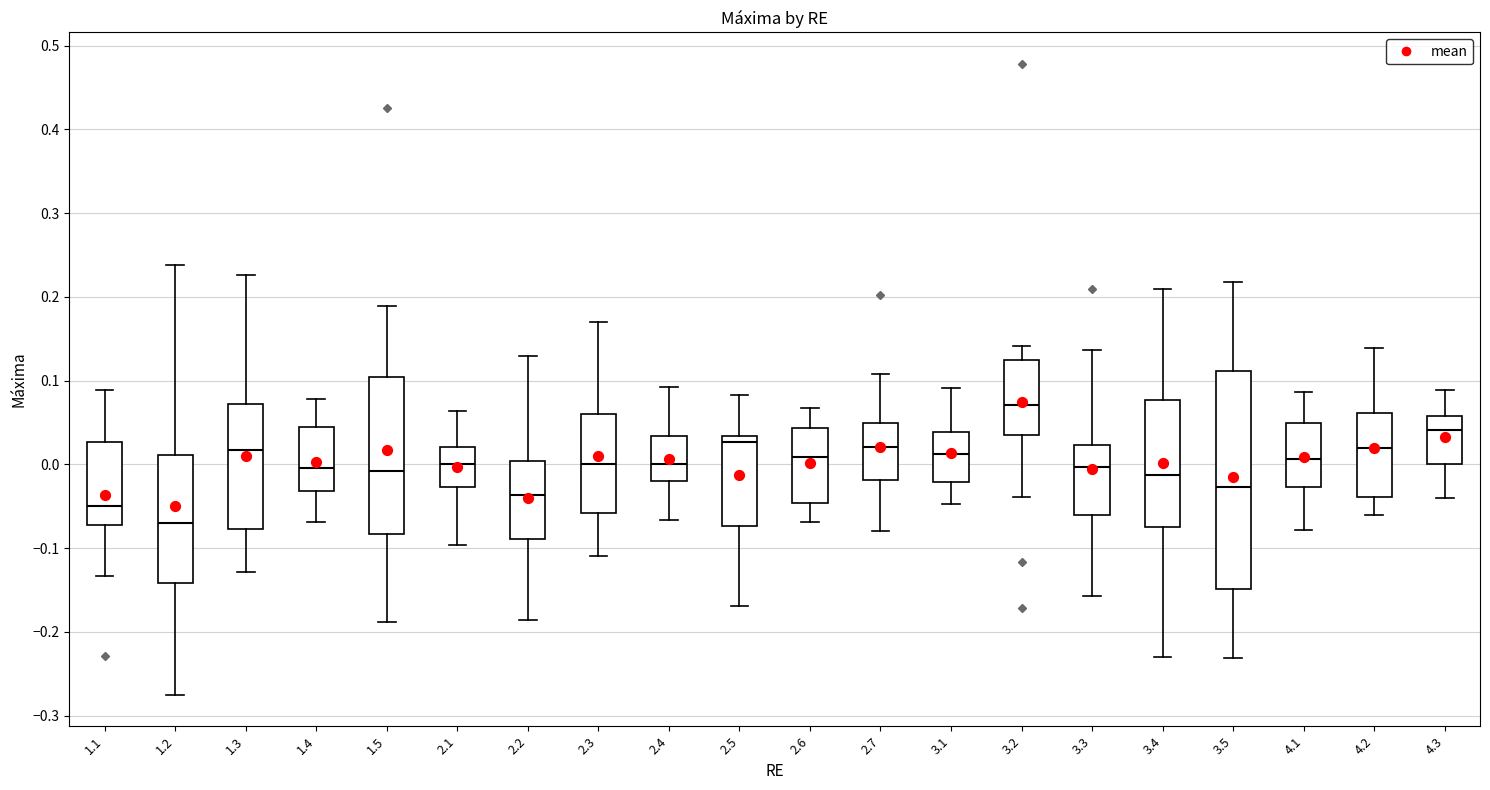

Reading left to right, transcribe this box plot: for each box, give where its median line is, the range the box spans, and where its two whiskers end, as read against the y-axis. The values are not printed on the chart, so give them approximately, as read against the axis.

1.1: median -0.05, box -0.07 to 0.03, whiskers -0.13 to 0.09
1.2: median -0.07, box -0.14 to 0.01, whiskers -0.27 to 0.24
1.3: median 0.02, box -0.08 to 0.07, whiskers -0.13 to 0.23
1.4: median 0.00, box -0.03 to 0.04, whiskers -0.07 to 0.08
1.5: median -0.01, box -0.08 to 0.10, whiskers -0.19 to 0.19
2.1: median 0.00, box -0.03 to 0.02, whiskers -0.10 to 0.06
2.2: median -0.04, box -0.09 to 0.00, whiskers -0.19 to 0.13
2.3: median 0.00, box -0.06 to 0.06, whiskers -0.11 to 0.17
2.4: median 0.00, box -0.02 to 0.03, whiskers -0.07 to 0.09
2.5: median 0.03 (just below the box's upper edge), box -0.07 to 0.03, whiskers -0.17 to 0.08
2.6: median 0.01, box -0.05 to 0.04, whiskers -0.07 to 0.07
2.7: median 0.02, box -0.02 to 0.05, whiskers -0.08 to 0.11
3.1: median 0.01, box -0.02 to 0.04, whiskers -0.05 to 0.09
3.2: median 0.07, box 0.04 to 0.12, whiskers -0.04 to 0.14
3.3: median 0.00, box -0.06 to 0.02, whiskers -0.16 to 0.14
3.4: median -0.01, box -0.07 to 0.08, whiskers -0.23 to 0.21
3.5: median -0.03, box -0.15 to 0.11, whiskers -0.23 to 0.22
4.1: median 0.01, box -0.03 to 0.05, whiskers -0.08 to 0.09
4.2: median 0.02, box -0.04 to 0.06, whiskers -0.06 to 0.14
4.3: median 0.04, box 0.00 to 0.06, whiskers -0.04 to 0.09